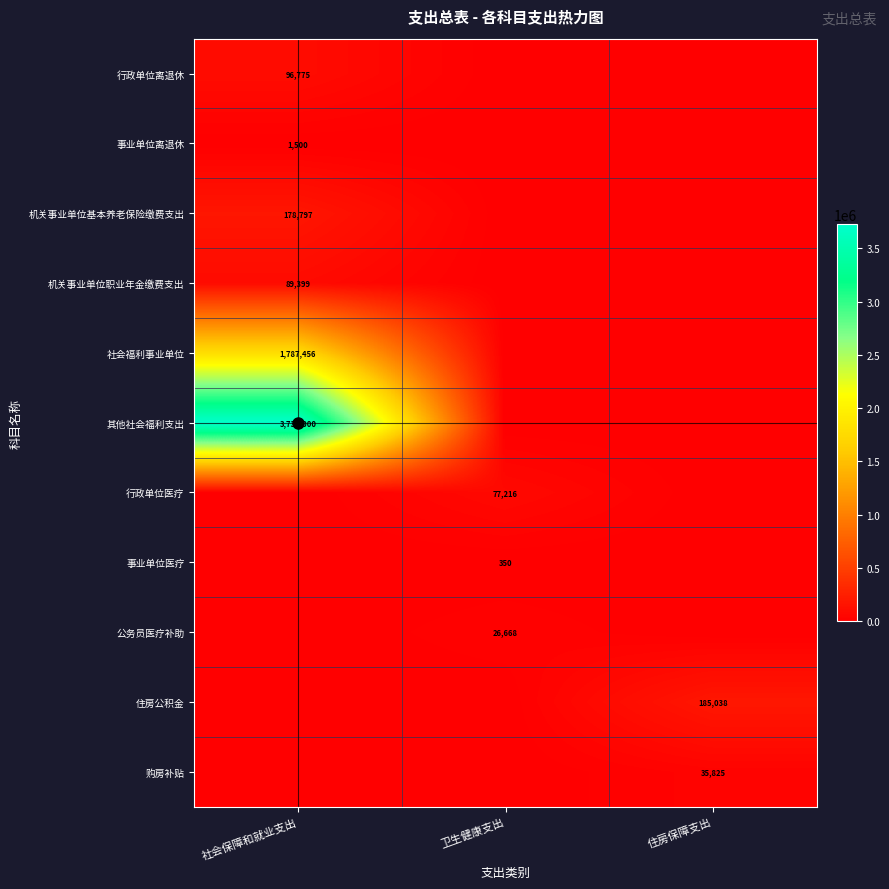

The 公务员医疗补助 series shows 0.0 at 社会保障和就业支出. True or false?

True